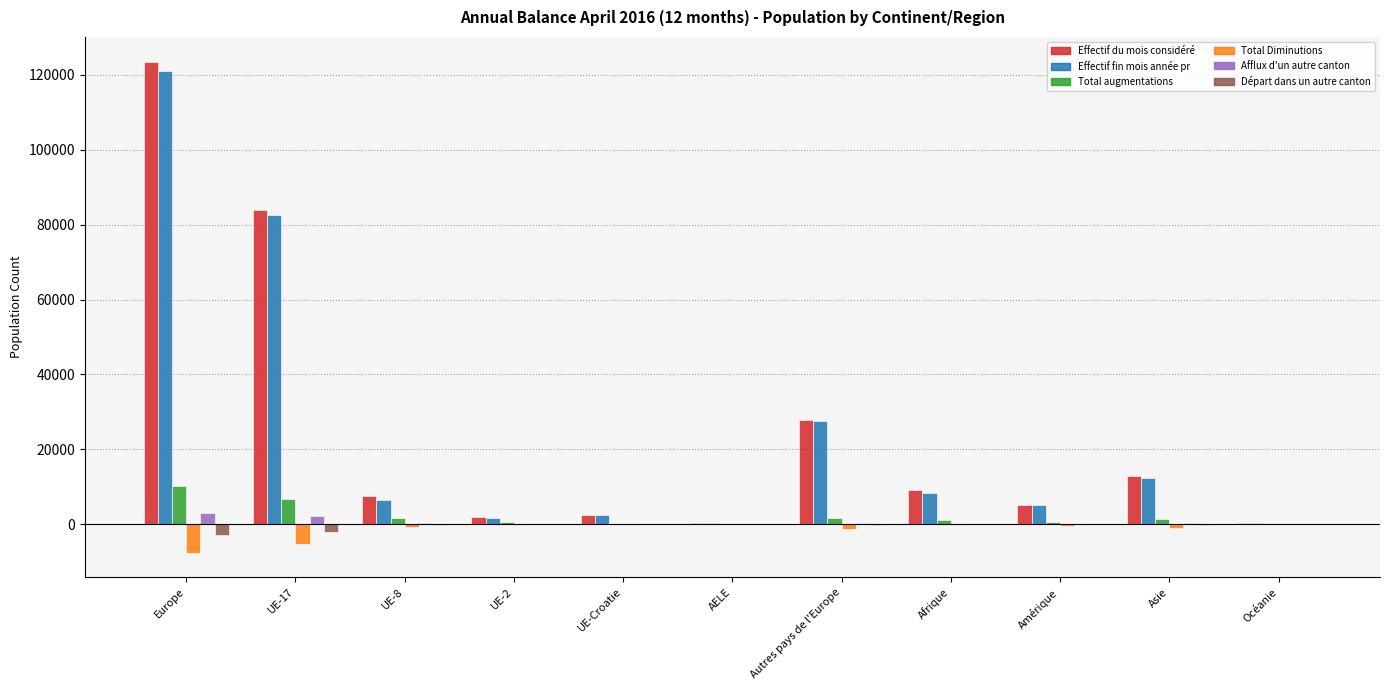

How many groups of bars are there?

11